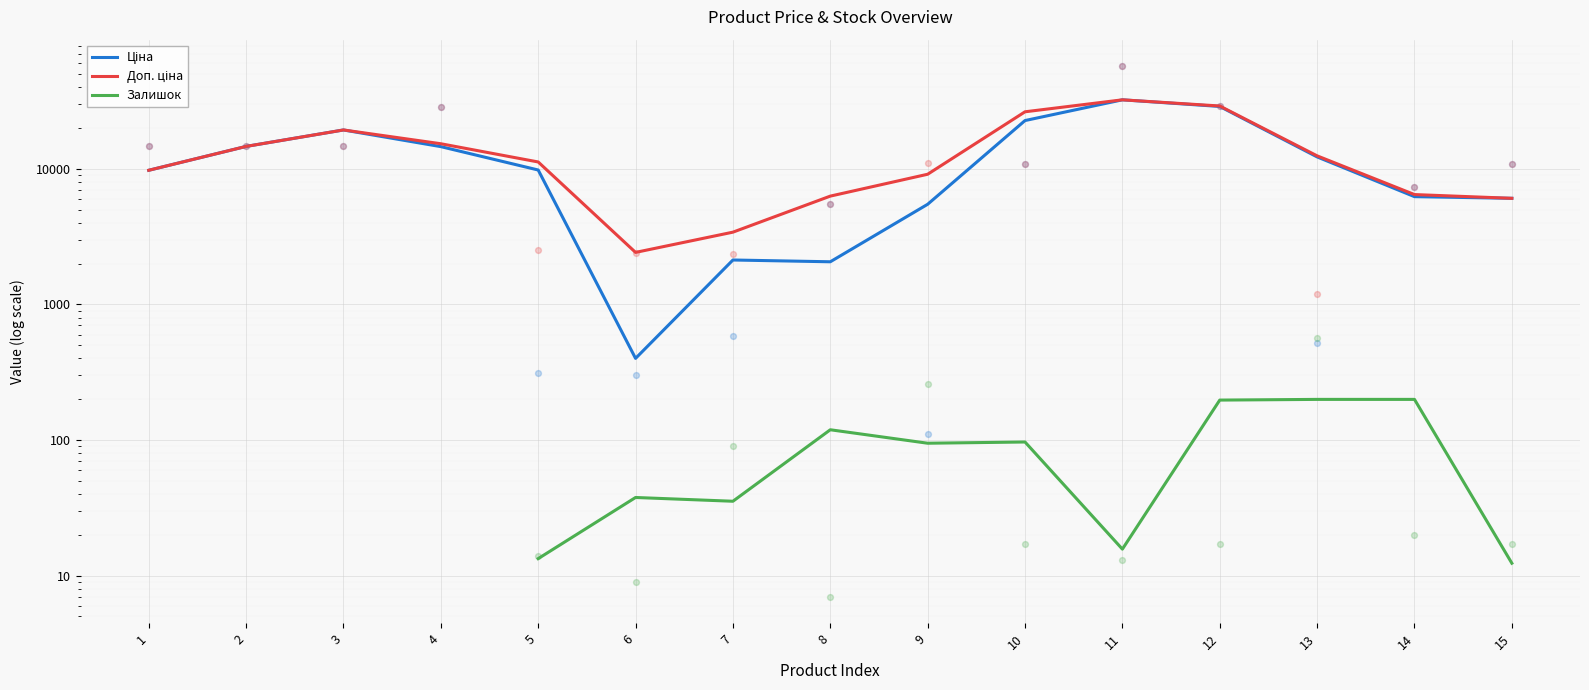

Which series has the largest total across all categories?

Доп. ціна